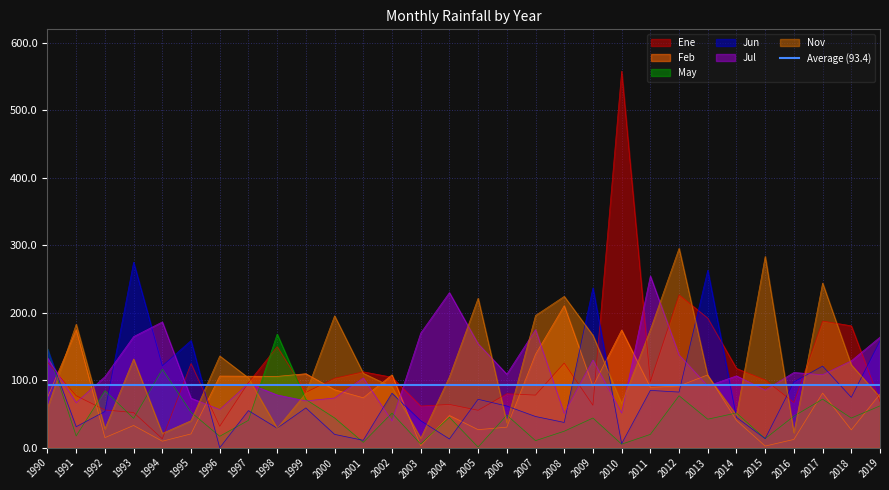

What is the maximum value for May?

168.4